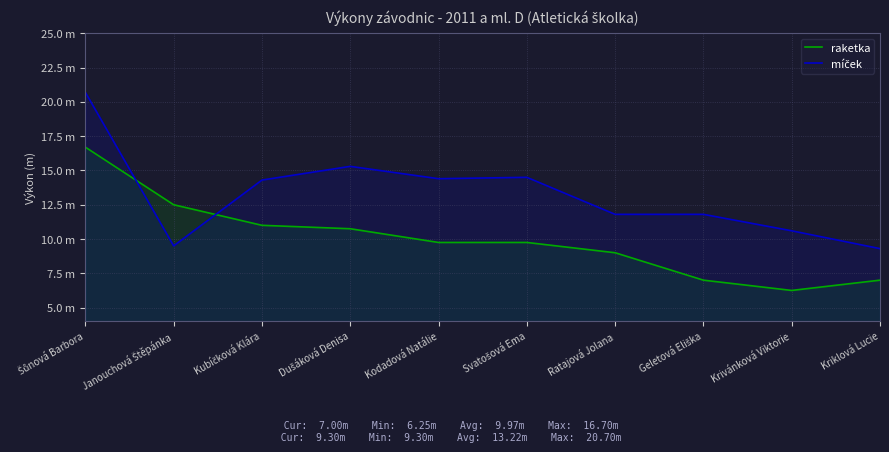

Where does the raketka series first go above 9?

Šůnová Barbora